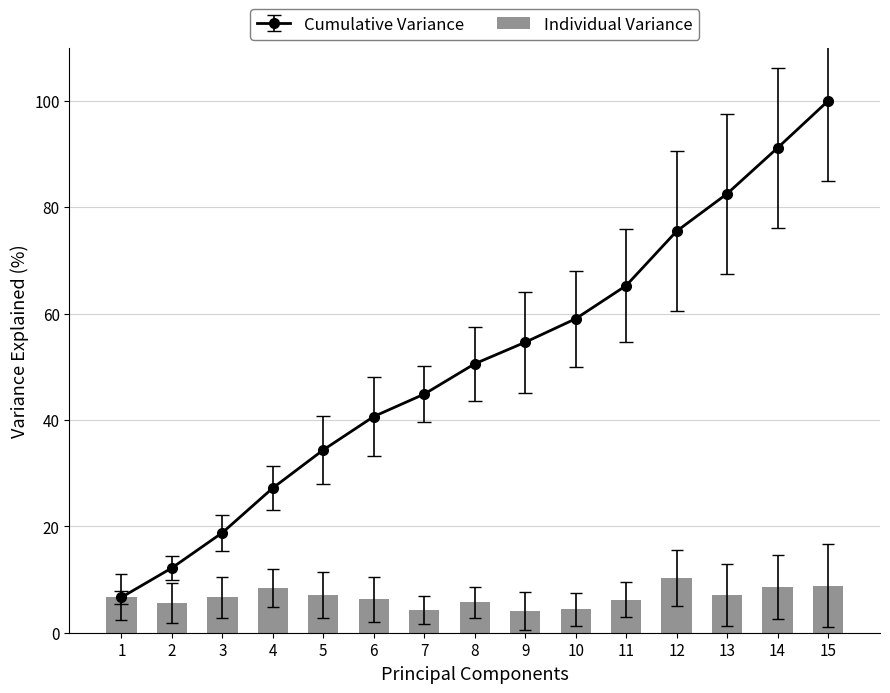

Which category has the highest value across all series?

12